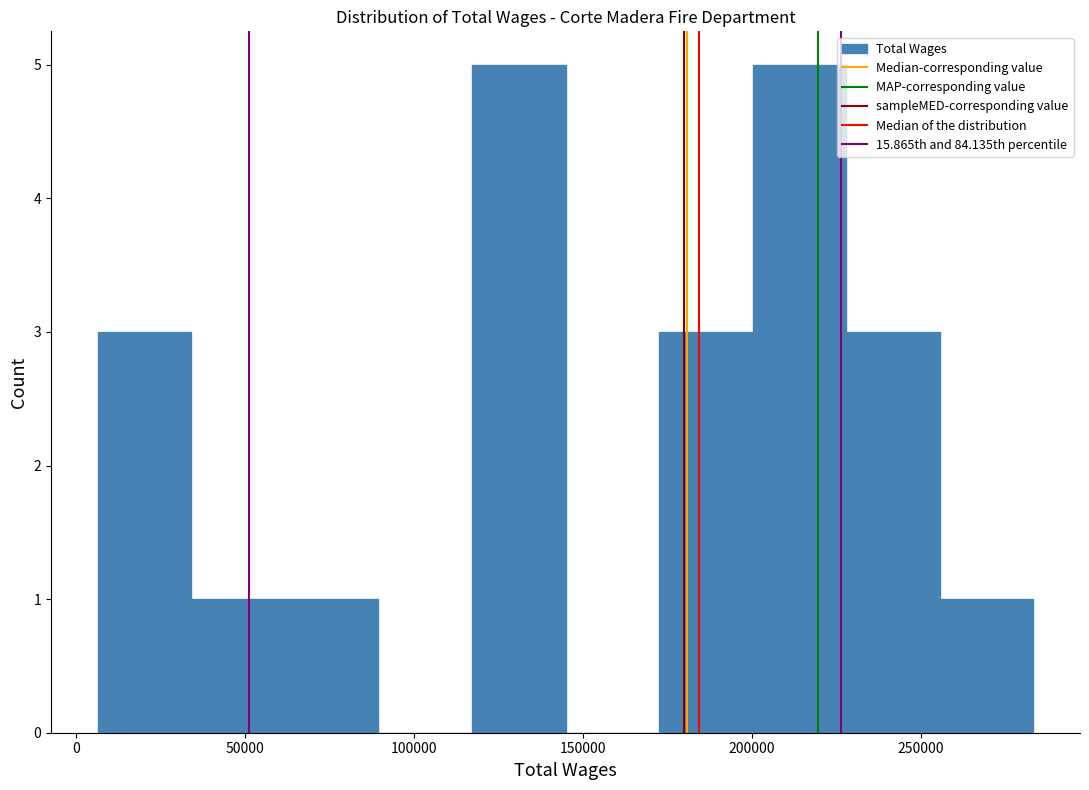

Reading left to right, list every bar in this chart as the range it spans on the x-axis followed by its height. Neither the bar edges nor the heights are printed on the chart, so give them approximately, as read against the axes.

5000 to 35000: 3
35000 to 60000: 1
60000 to 90000: 1
90000 to 115000: 0
115000 to 145000: 5
145000 to 175000: 0
175000 to 200000: 3
200000 to 230000: 5
230000 to 255000: 3
255000 to 285000: 1